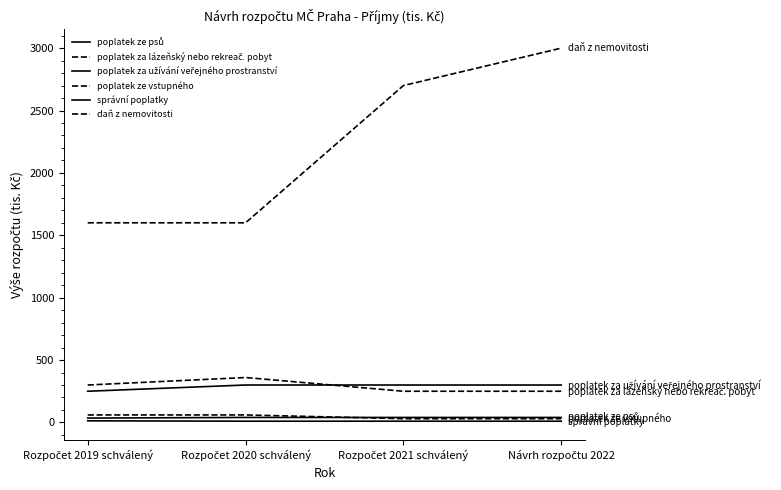

True or false: poplatek za lázeňský nebo rekreač. pobyt has a value of 300 at Rozpočet 2019 schválený.

True